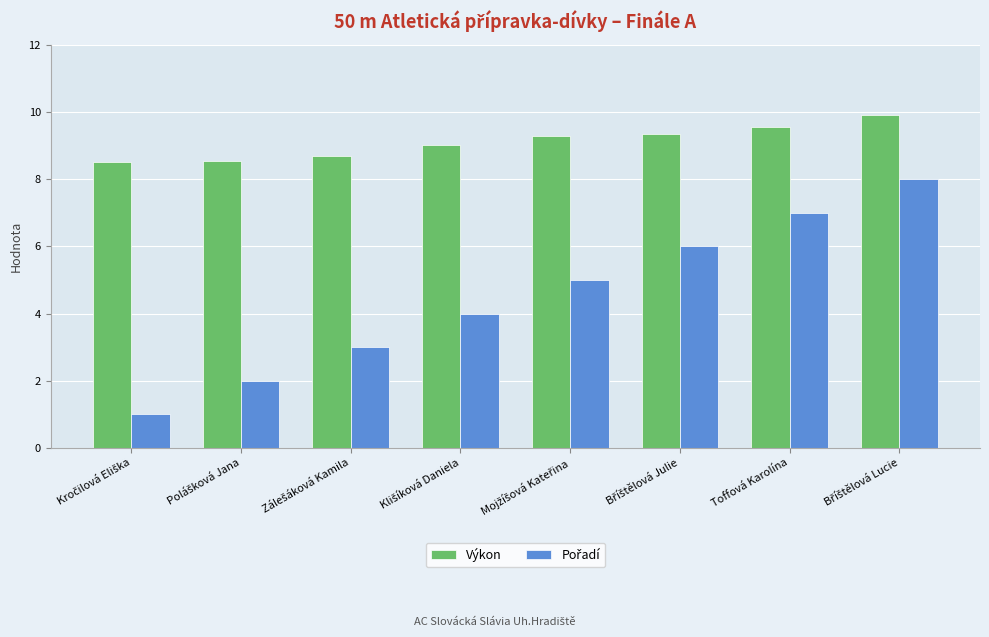

Which series has the largest total across all categories?

Výkon